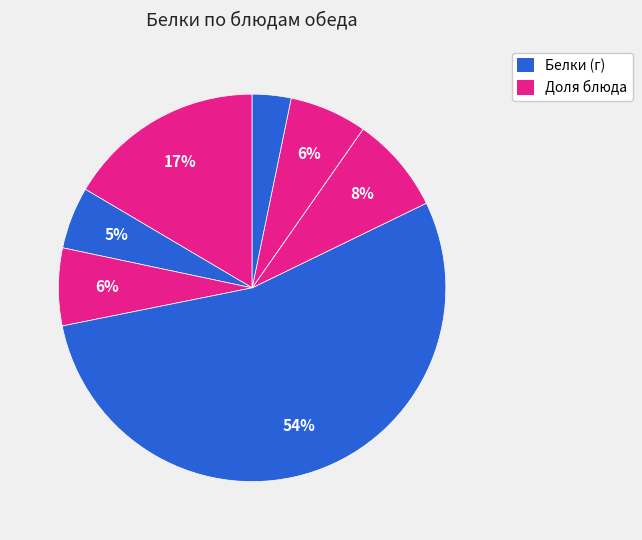

What is the largest slice in the pie chart?

Печень по-строгоновски